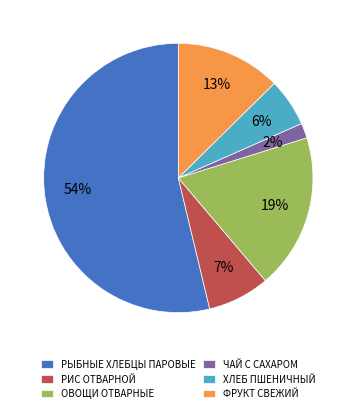

To the nearest percent, what is the difference between the ЧАЙ С САХАРОМ and ОВОЩИ ОТВАРНЫЕ slice percentages?

17%